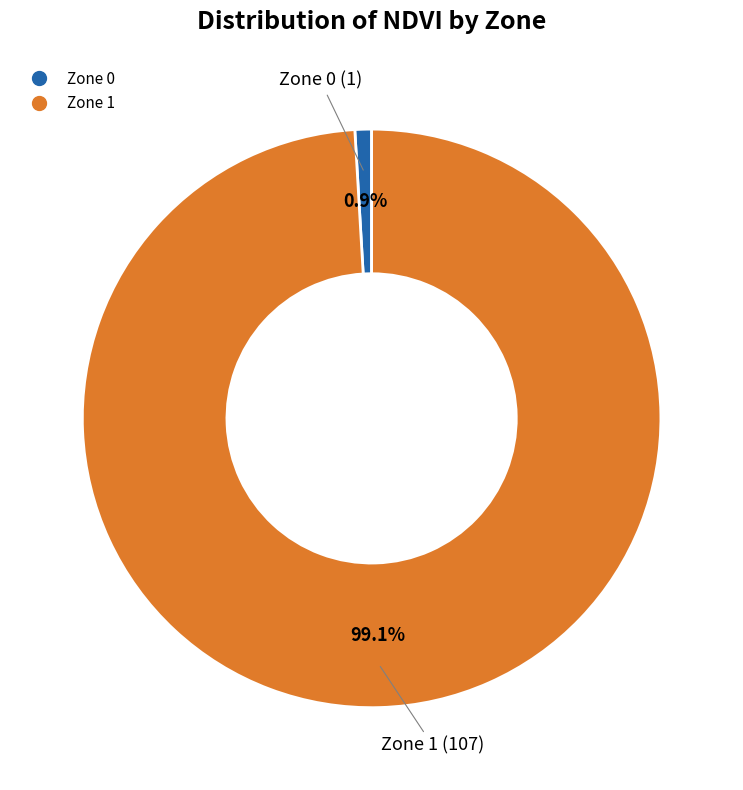

What is the largest slice in the pie chart?

Zone 1